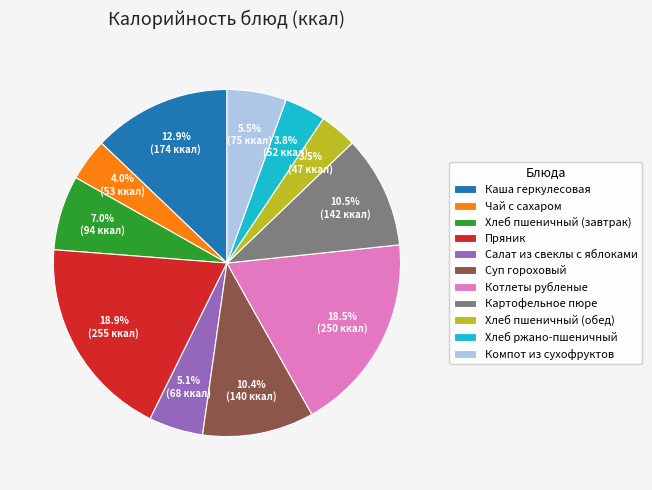

Is Пряник the majority of the pie?

No